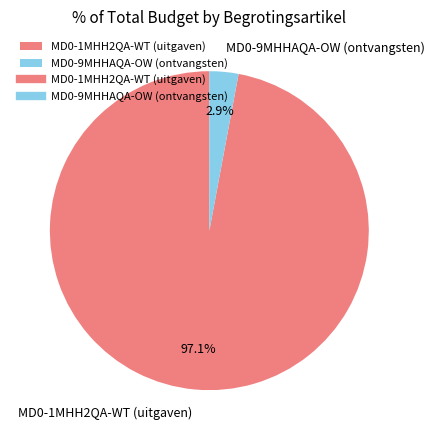

Which slice represents more than half of the pie?

MD0-1MHH2QA-WT (uitgaven)